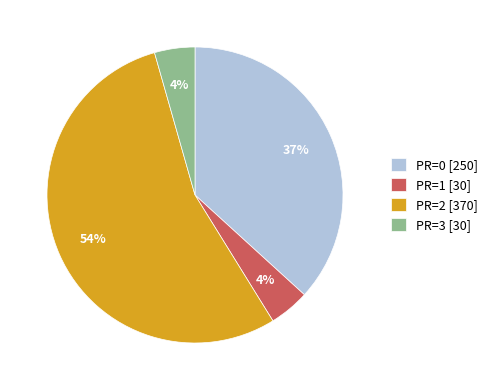

Which category has the biggest portion of the pie?

PR=2 [370]